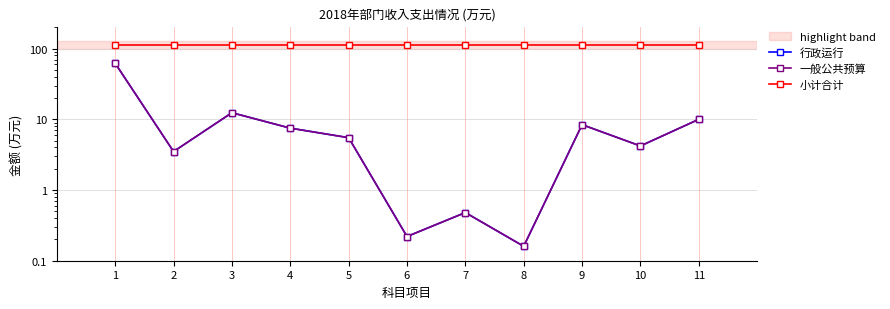

Which label corresponds to the largest value in the chart?

1